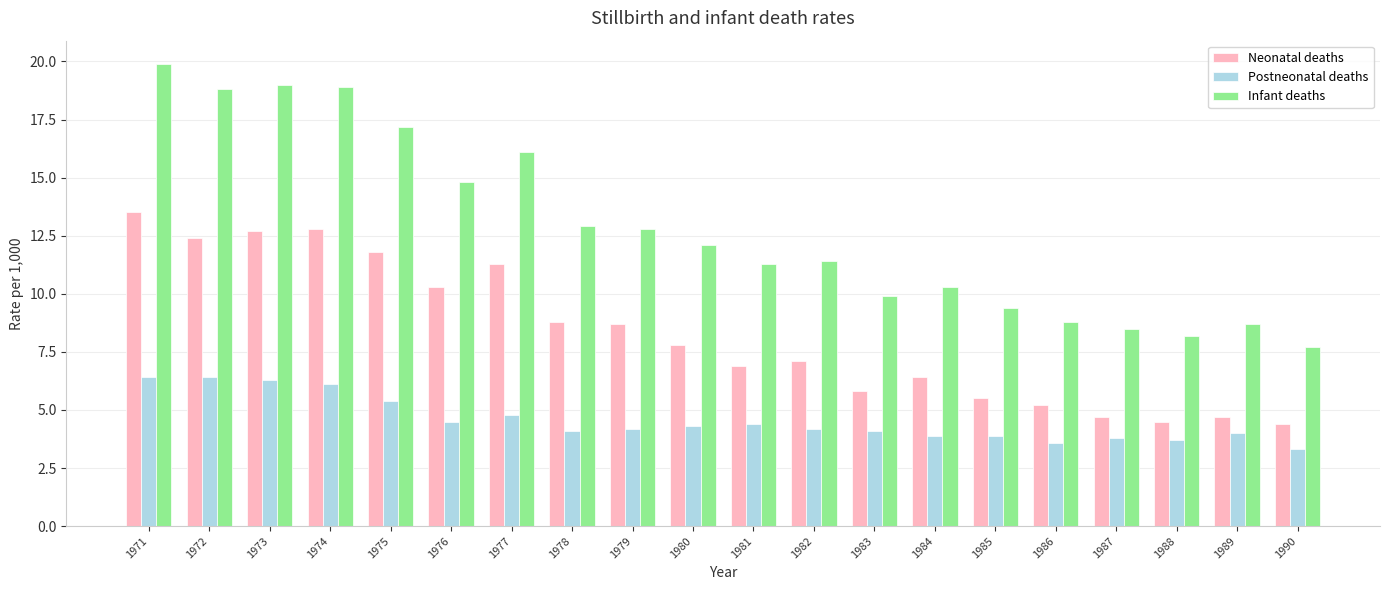

Does the chart contain any negative values?

No